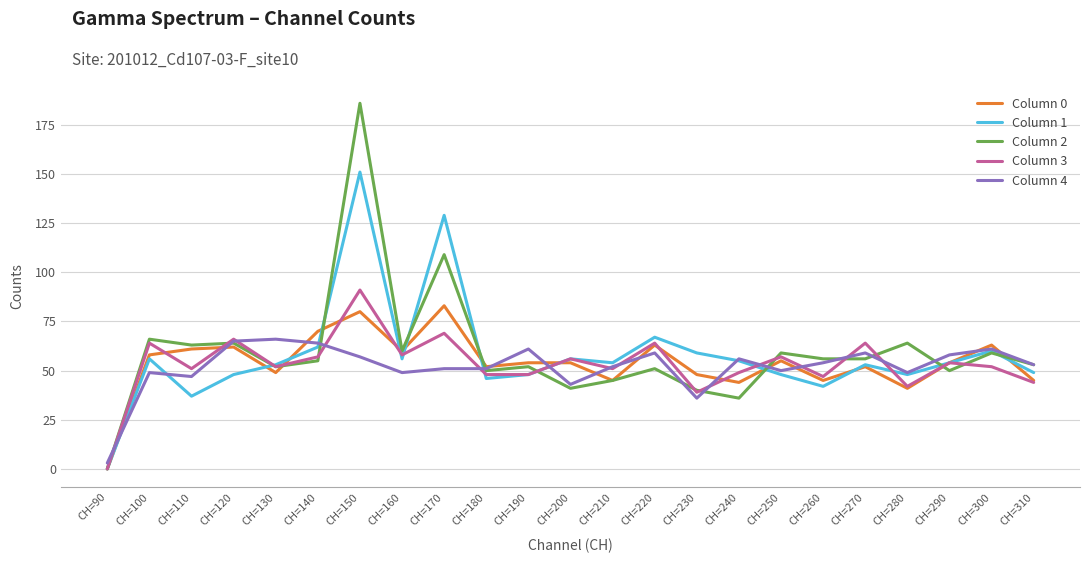

Is this an area chart (filled region under the line)?

No